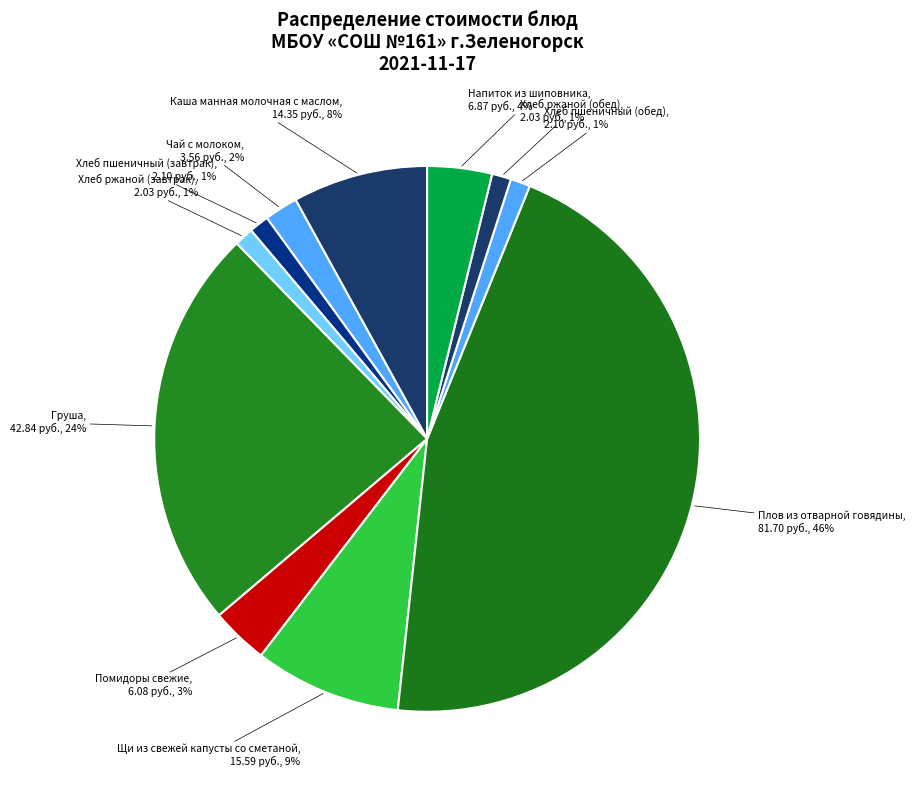

To the nearest percent, what is the average slice percentage?

9%